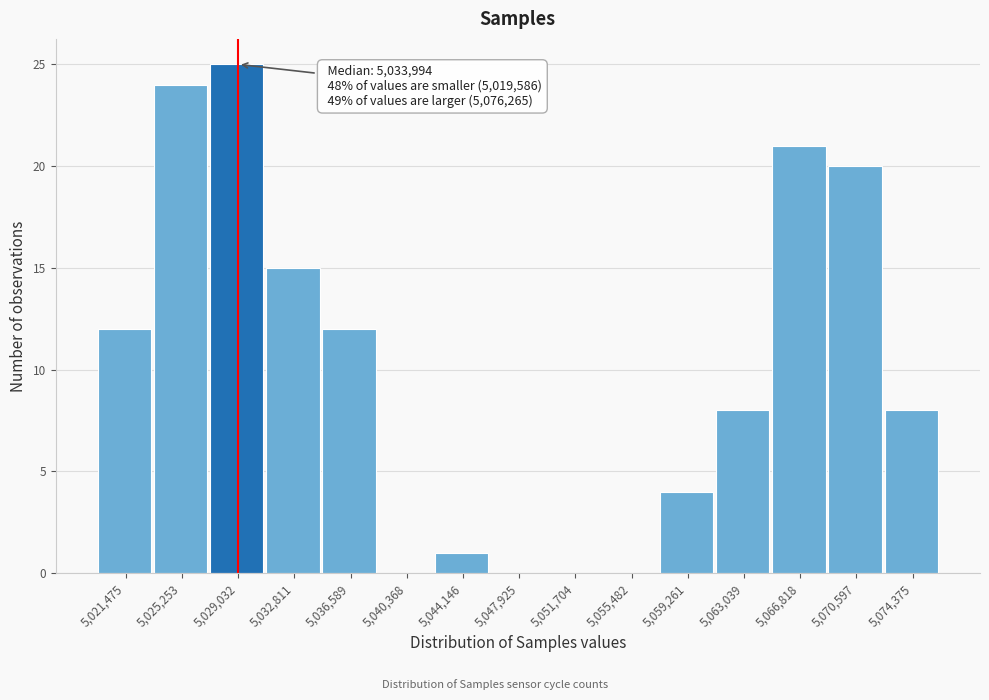

Over which range of the x-axis is the bar tallest?

5027000 to 5031000